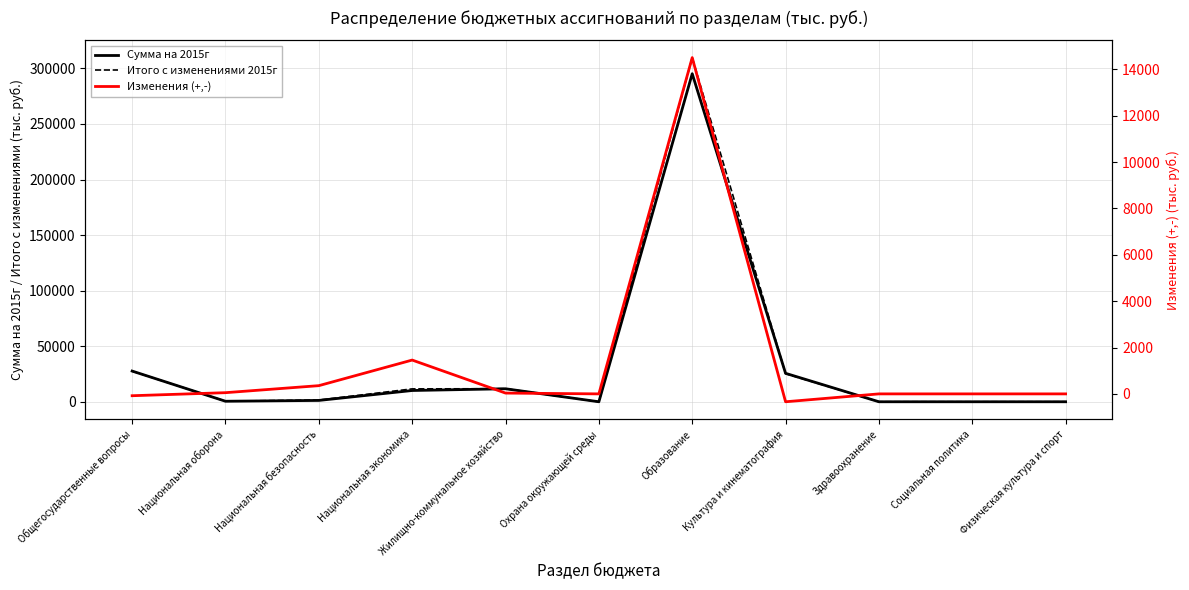

At Культура и кинематография, list the series in order from smallest to largest.

Изменения (+,-), Итого с изменениями 2015г, Сумма на 2015г